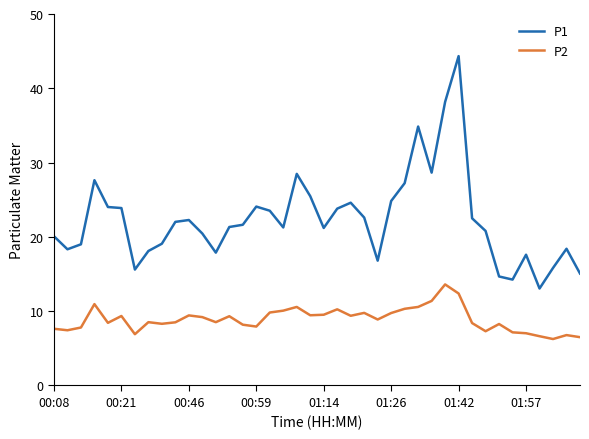

True or false: P1 and P2 cross at least once.

False